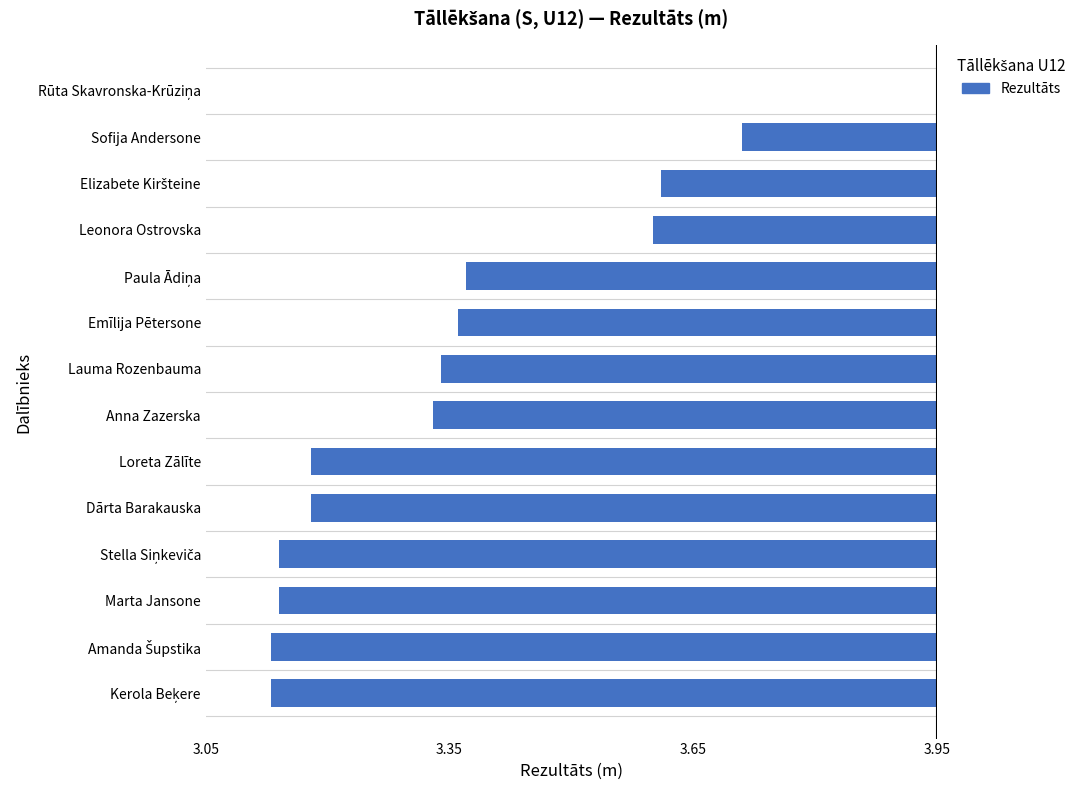

Are the bars horizontal?

Yes